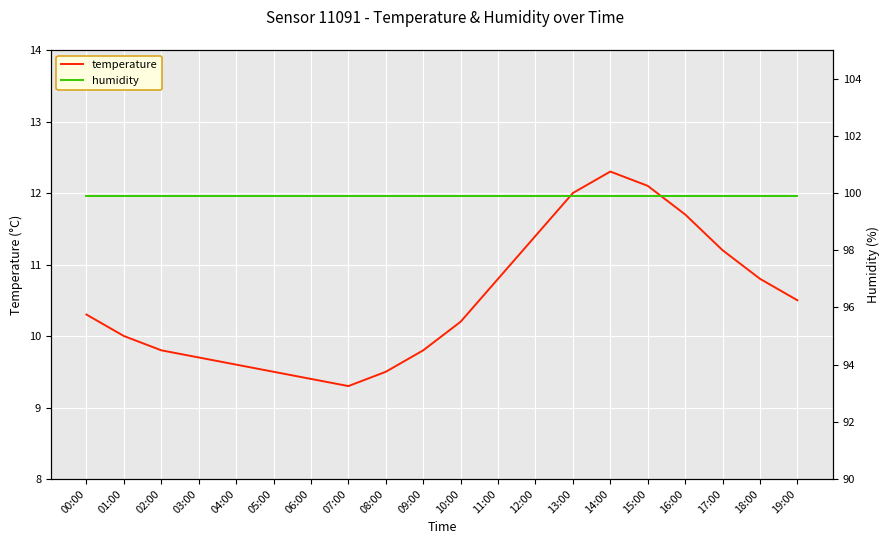

True or false: temperature and humidity cross at least once.

False